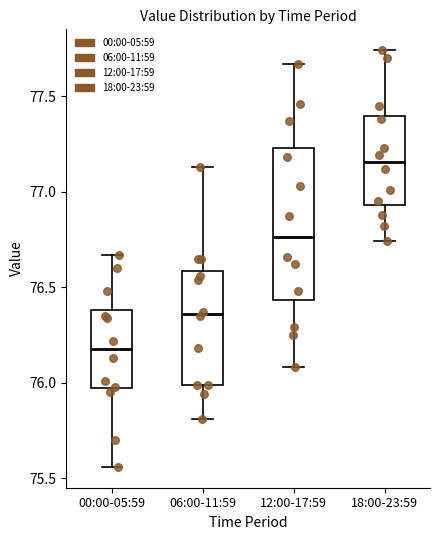

Comparing the boxes themselves (not the whiskers), which one is the tallest?

12:00-17:59